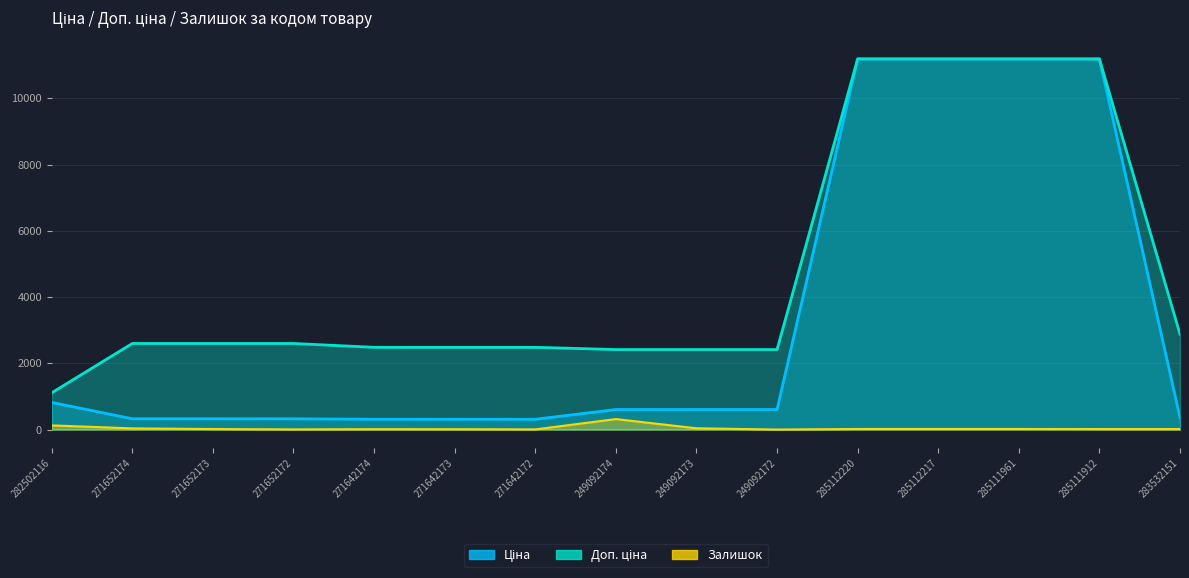

Is the value of Залишок at 285111961 greater than the value of Доп. ціна at 285111912?

No